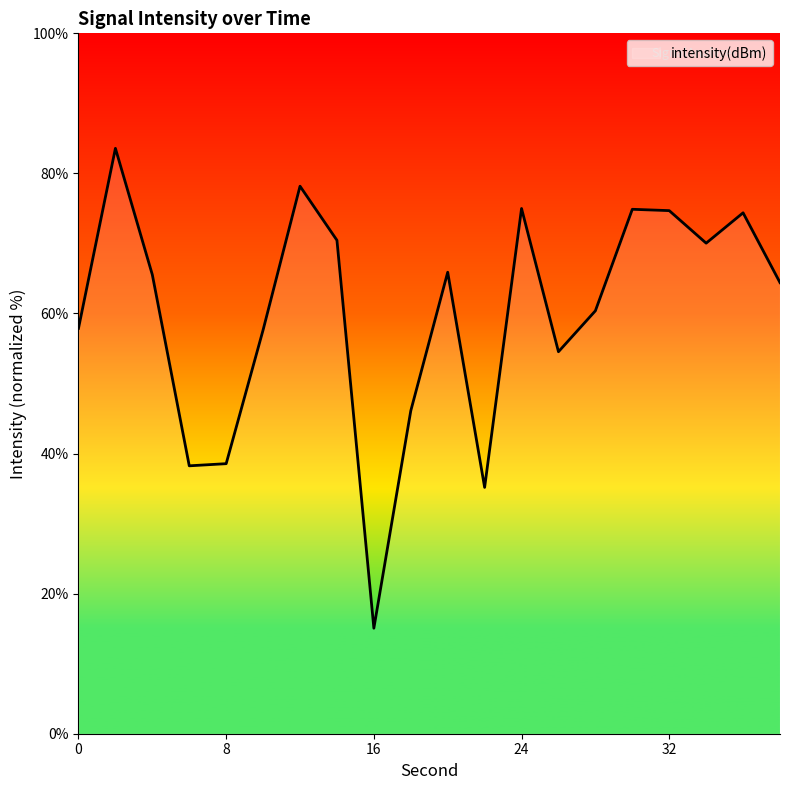

What is the maximum value shown in the chart?

83.6